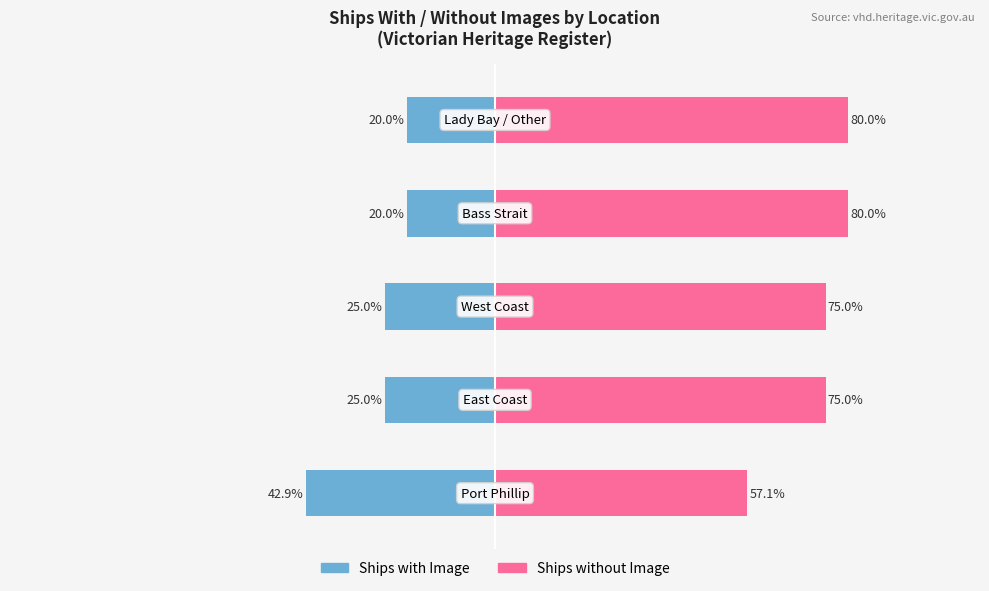

The Ships with Image series shows -73.4 at −125. True or false?

False